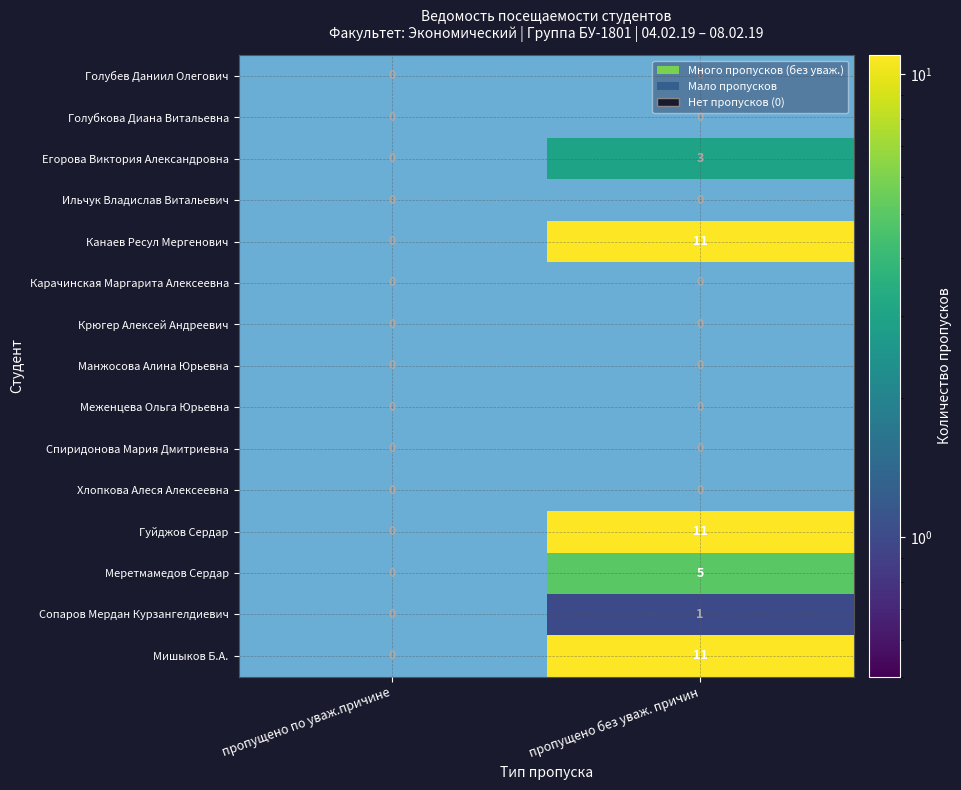

Is the value of Меженцева Ольга Юрьевна at пропущено без уваж. причин greater than the value of Гуйджов Сердар at пропущено по уваж.причине?

No